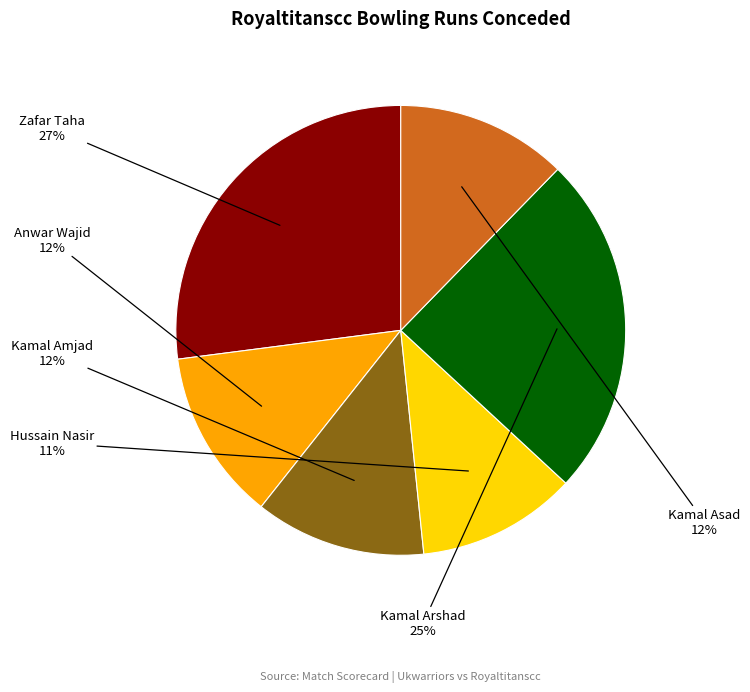

To the nearest percent, what is the difference between the largest and smallest slice percentages?

16%